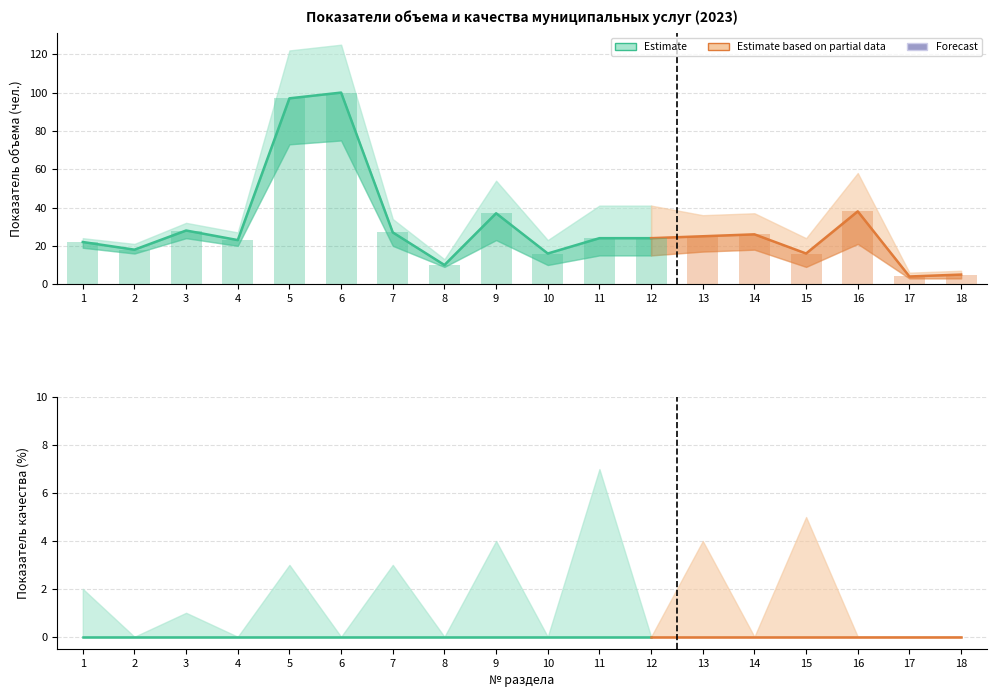

True or false: the data shows 24 at 12.

True